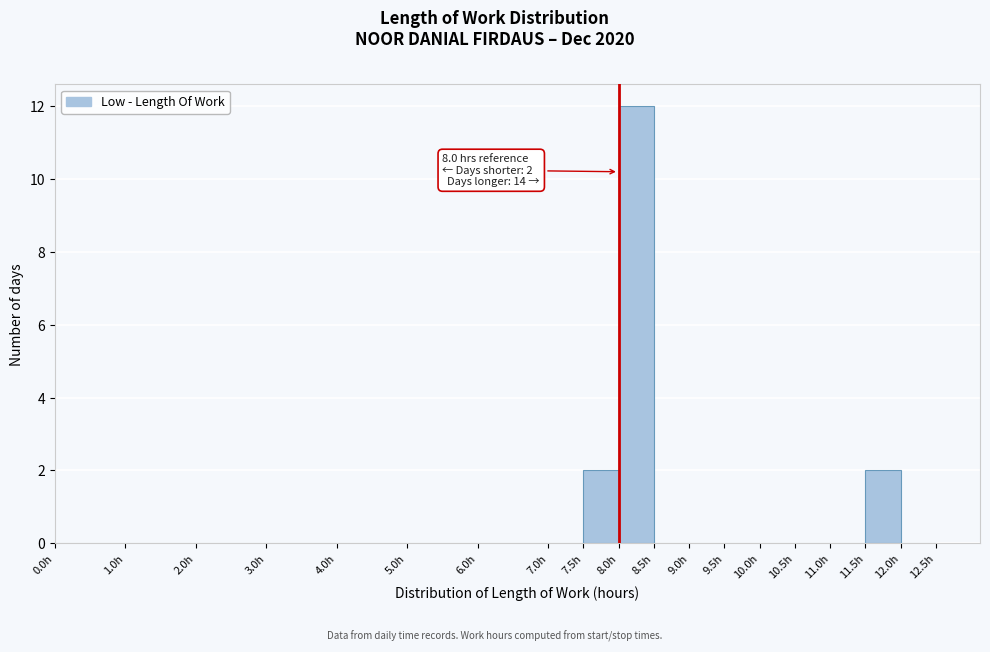

Which range on the x-axis has the tallest bar?

8.0 to 8.5